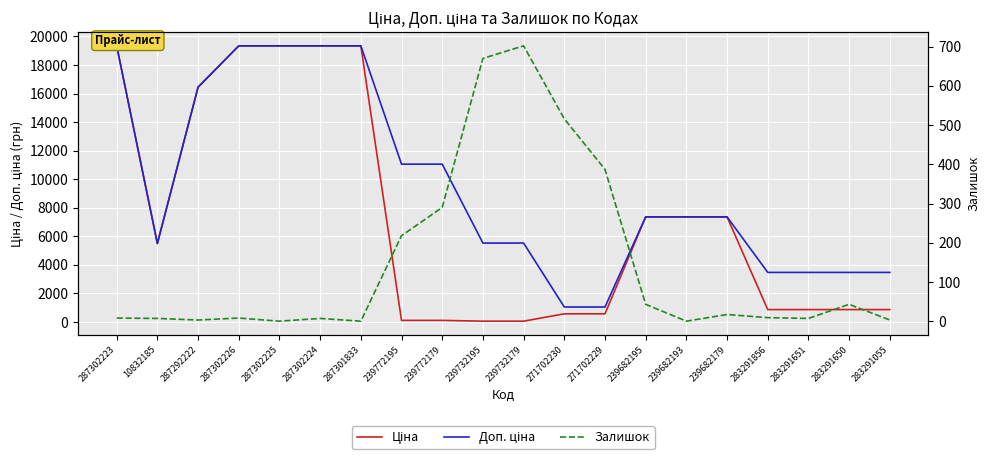

What is the difference between the maximum and second lowest values in the Доп. ціна series?

18295.0